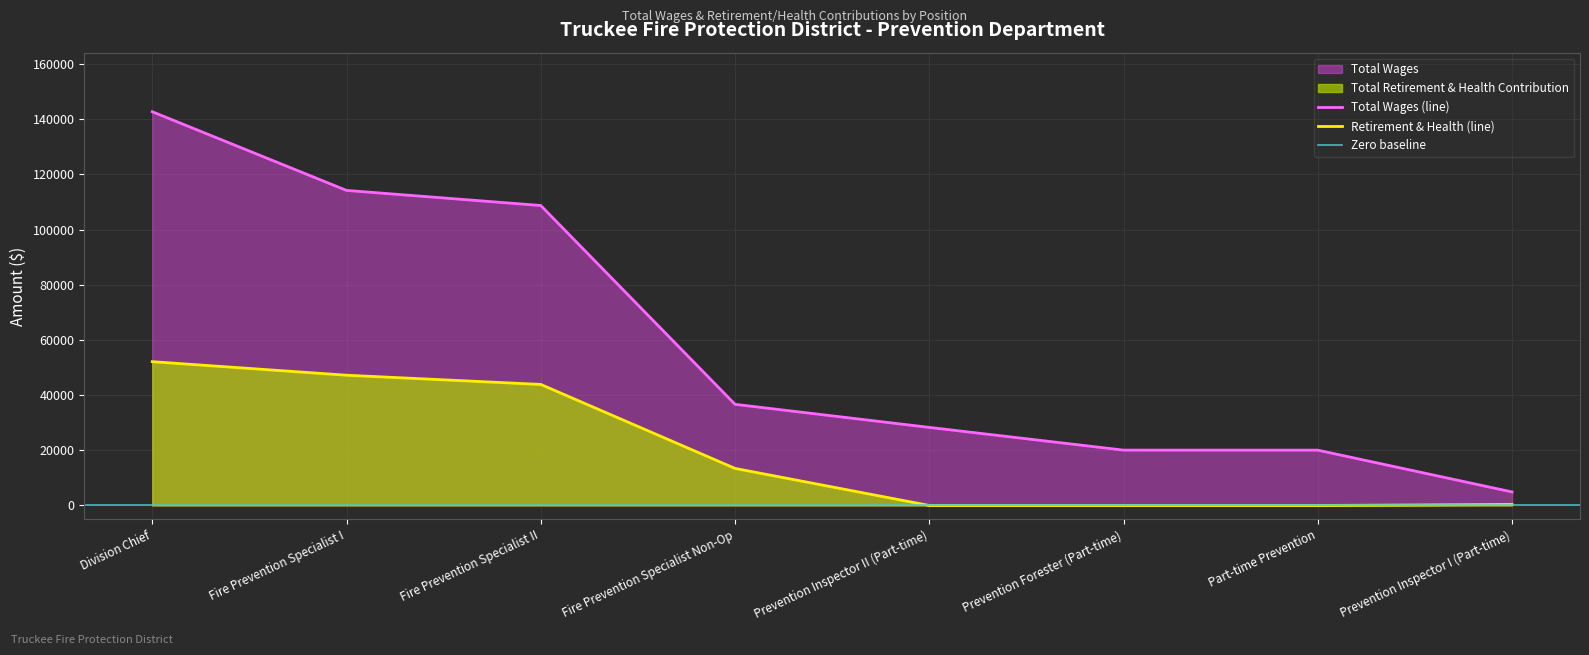

Is it true that Retirement & Health (line) equals 43877 at Fire Prevention Specialist II?

True